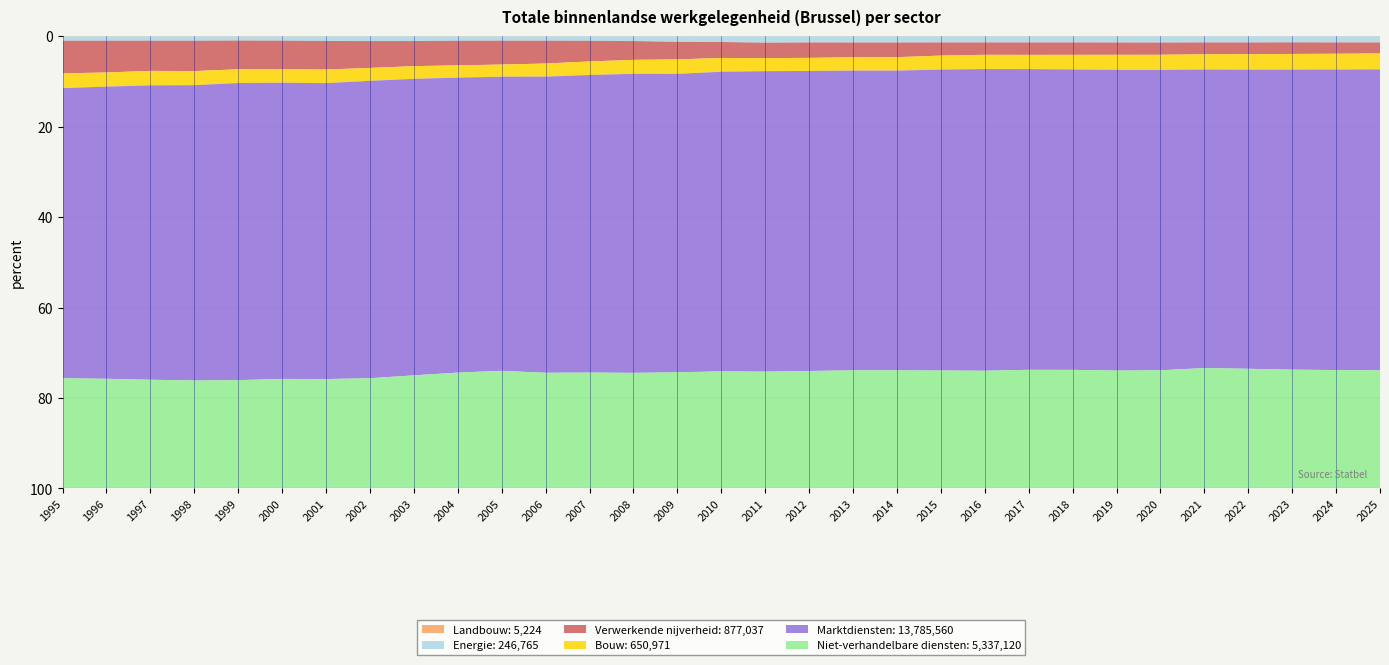

Reading left to right, transcribe all the data shown in this chart.

Landbouw: 1995=217	1996=220	1997=233	1998=230	1999=239	2000=249	2001=233	2002=228	2003=231	2004=240	2005=248	2006=250	2007=88	2008=106	2009=98	2010=75	2011=105	2012=124	2013=139	2014=141	2015=146	2016=137	2017=138	2018=134	2019=140	2020=139	2021=135	2022=138	2023=139	2024=141	2025=143
Energie: 1995=5826	1996=5792	1997=5794	1998=5900	1999=5739	2000=6014	2001=6540	2002=6680	2003=6659	2004=6252	2005=6222	2006=6190	2007=6604	2008=7030	2009=8295	2010=8500	2011=9719	2012=9345	2013=9386	2014=9439	2015=9324	2016=9331	2017=9470	2018=9497	2019=9696	2020=9789	2021=9409	2022=9553	2023=9476	2024=9635	2025=9659
Verwerkende nijverheid: 1995=44247	1996=42552	1997=41005	1998=41584	1999=39980	2000=40597	2001=41232	2002=38745	2003=36508	2004=35501	2005=34844	2006=32977	2007=30384	2008=28064	2009=26175	2010=23935	2011=23471	2012=23504	2013=22597	2014=22476	2015=20105	2016=19039	2017=19236	2018=19346	2019=19444	2020=19128	2021=18376	2022=18326	2023=18261	2024=17875	2025=17523
Bouw: 1995=20023	1996=19040	1997=19739	1998=19372	1999=19136	2000=19018	2001=19647	2002=18632	2003=18545	2004=17715	2005=17830	2006=18973	2007=20021	2008=20755	2009=21687	2010=20687	2011=19967	2012=20033	2013=20300	2014=20667	2015=21451	2016=21953	2017=22106	2018=22890	2019=23791	2020=23881	2021=23625	2022=24317	2023=24750	2024=25042	2025=25378
Marktdiensten: 1995=393000	1996=392407	1997=400321	1998=405076	1999=413971	2000=420173	2001=427363	2002=428974	2003=431483	2004=425661	2005=430310	2006=428756	2007=438756	2008=446232	2009=446664	2010=449801	2011=458618	2012=458670	2013=458142	2014=460860	2015=460841	2016=464284	2017=467044	2018=469444	2019=475223	2020=472429	2021=463169	2022=468502	2023=473850	2024=476532	2025=479004
Niet-verhandelbare diensten: 1995=149258	1996=147151	1997=147727	1998=147997	1999=150764	2000=155266	2001=157825	2002=158911	2003=164469	2004=167055	2005=171981	2006=167339	2007=170750	2008=172350	2009=173763	2010=175558	2011=178177	2012=179444	2013=180397	2014=181420	2015=180548	2016=181034	2017=184126	2018=185192	2019=186188	2020=185741	2021=186637	2022=187297	2023=187470	2024=187550	2025=187735